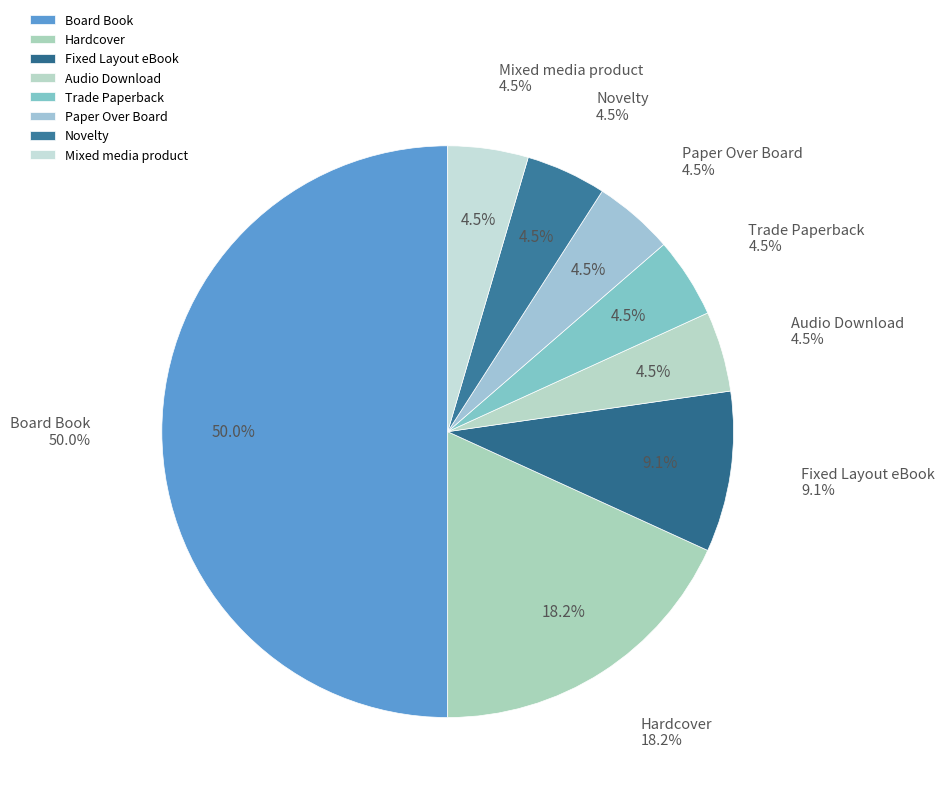

Rank the categories by value from highest to lowest.

Board Book, Hardcover, Fixed Layout eBook, Audio Download, Trade Paperback, Paper Over Board, Novelty, Mixed media product